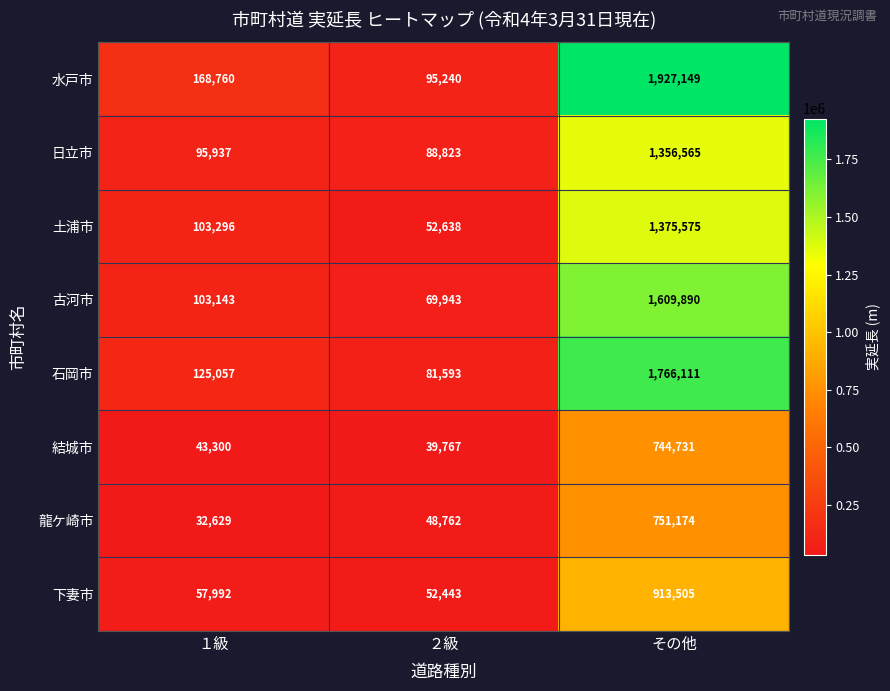

Reading left to right, transcribe all the data shown in this chart.

水戸市: １級=168760	２級=95240	その他=1927149
日立市: １級=95937	２級=88823	その他=1356565
土浦市: １級=103296	２級=52638	その他=1375575
古河市: １級=103143	２級=69943	その他=1609890
石岡市: １級=125057	２級=81593	その他=1766111
結城市: １級=43300	２級=39767	その他=744731
龍ケ崎市: １級=32629	２級=48762	その他=751174
下妻市: １級=57992	２級=52443	その他=913505